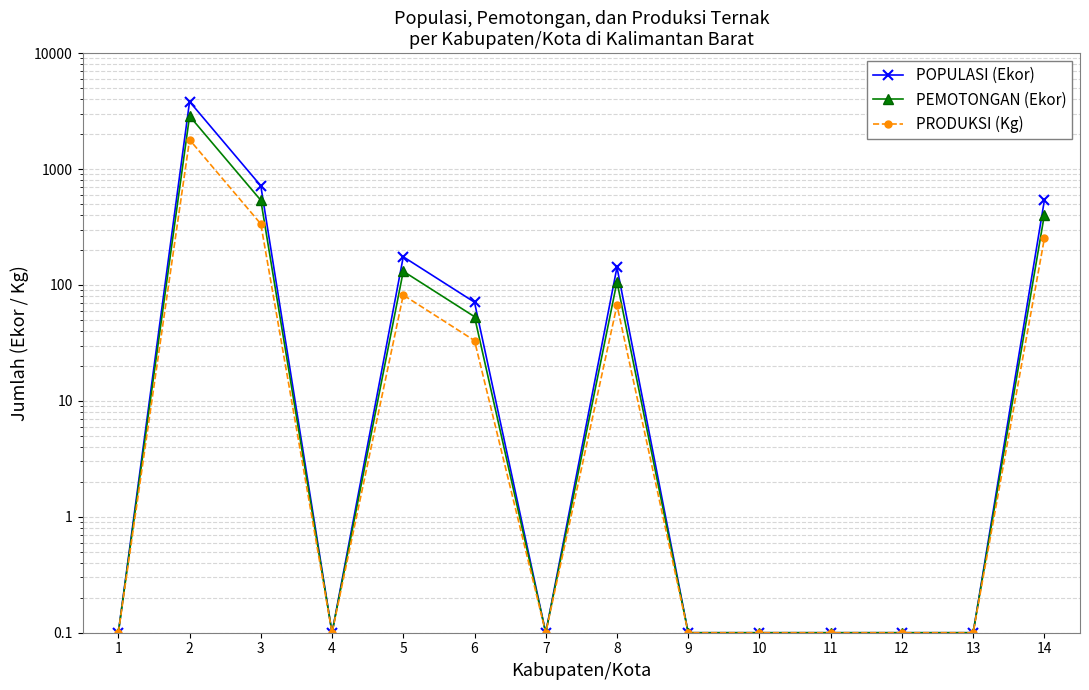

Which label corresponds to the largest value in the chart?

2